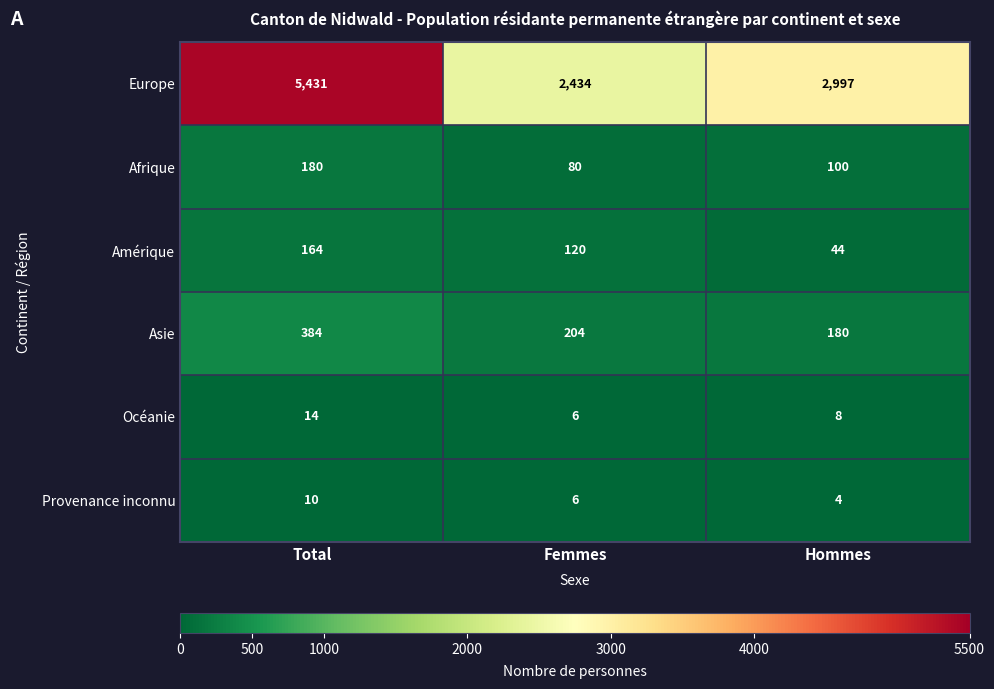

Where is Océanie nearest to the value 10?

Hommes